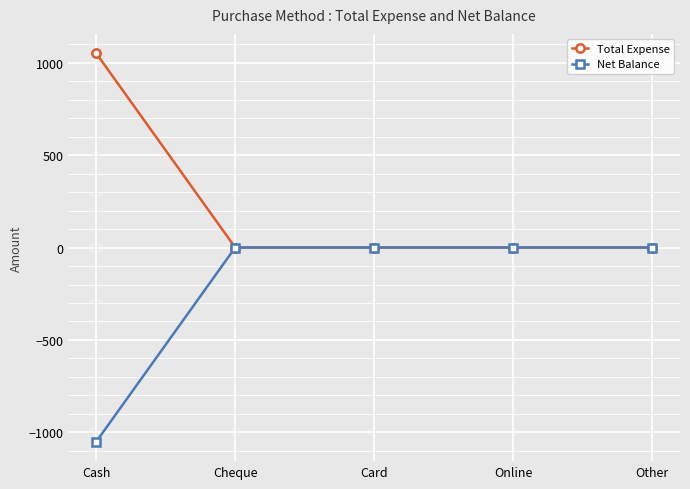

What is the average value of the Total Expense series?

210